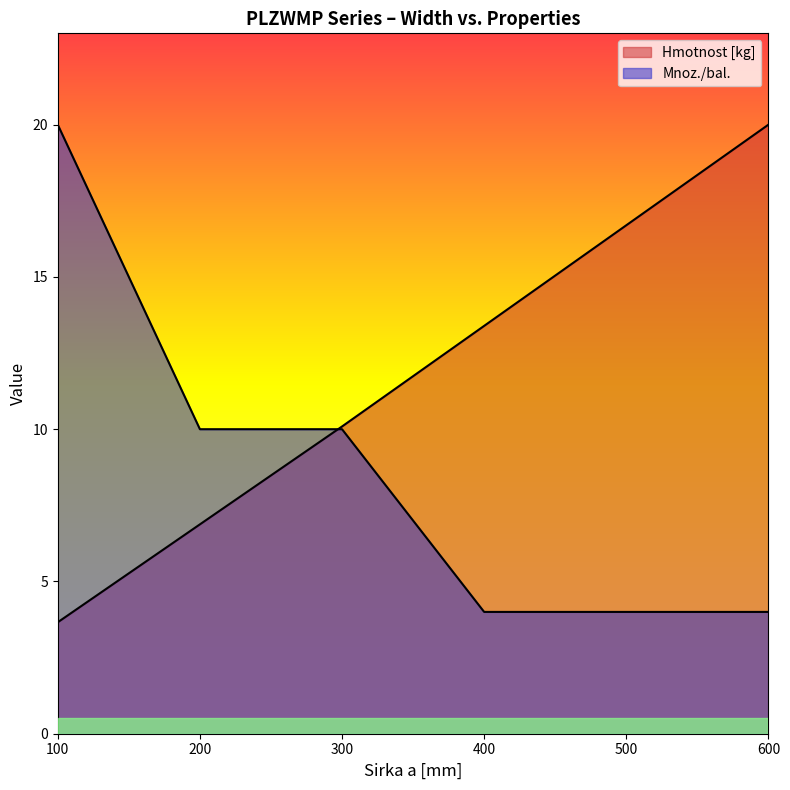

Between which two adjacent categories do Mnoz./bal. and Hmotnost [kg] first intersect?

200 and 300